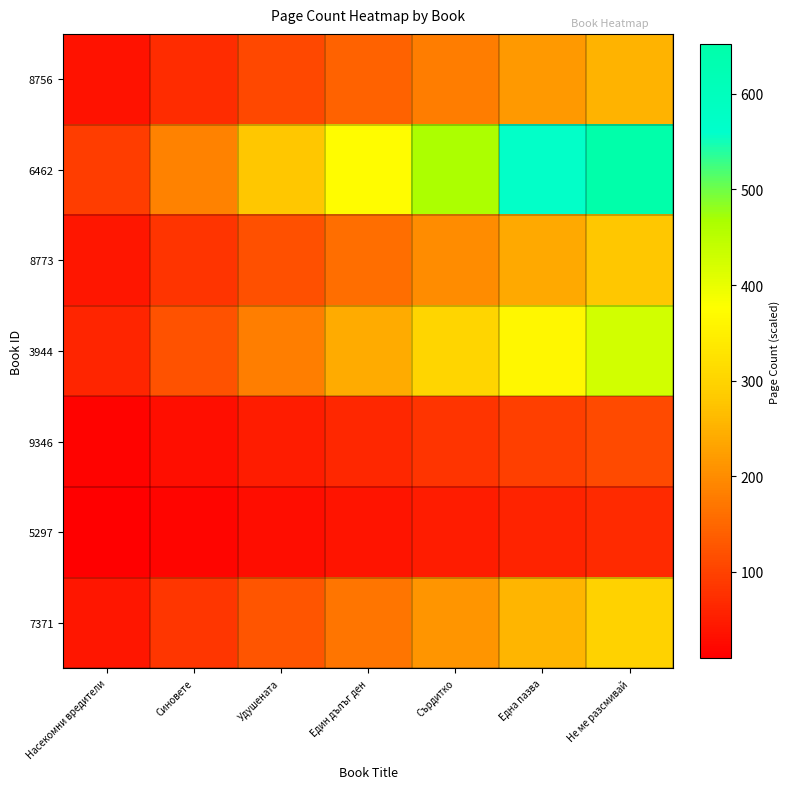

What is the difference between the highest and lowest values at Сърдитко?

417.1